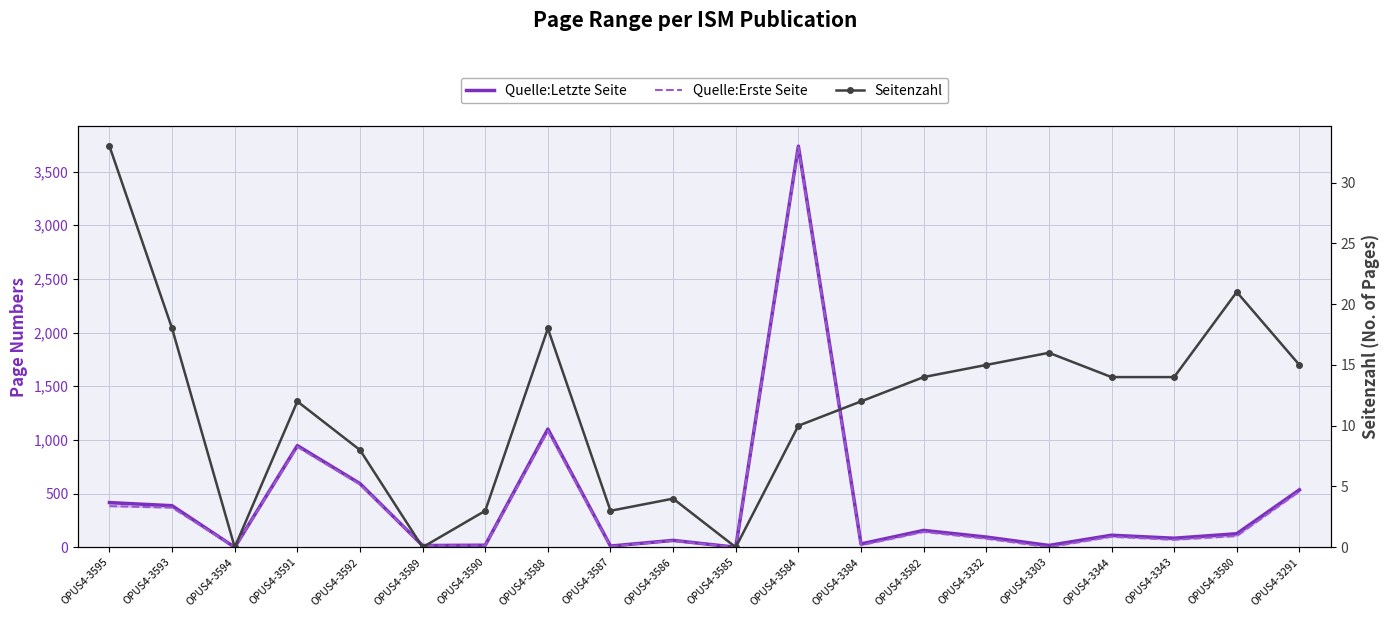

How many data points in Seitenzahl are less than 14?

10